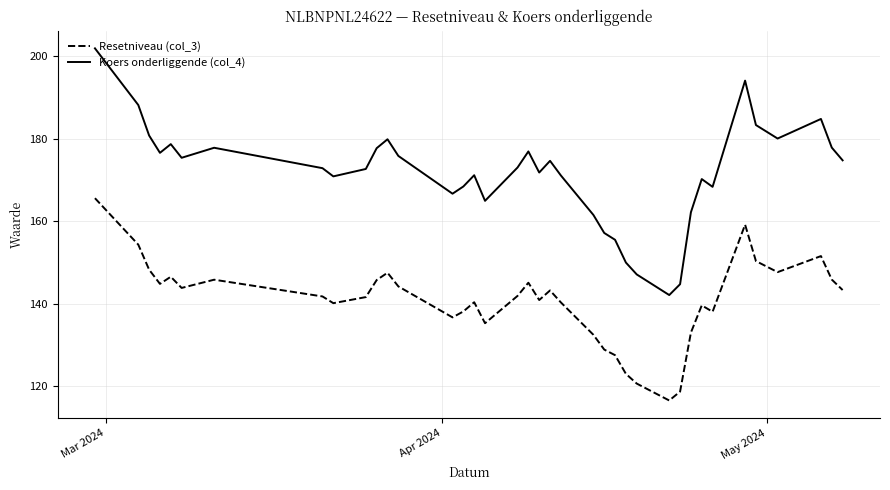

Which series has the largest total across all categories?

Koers onderliggende (col_4)